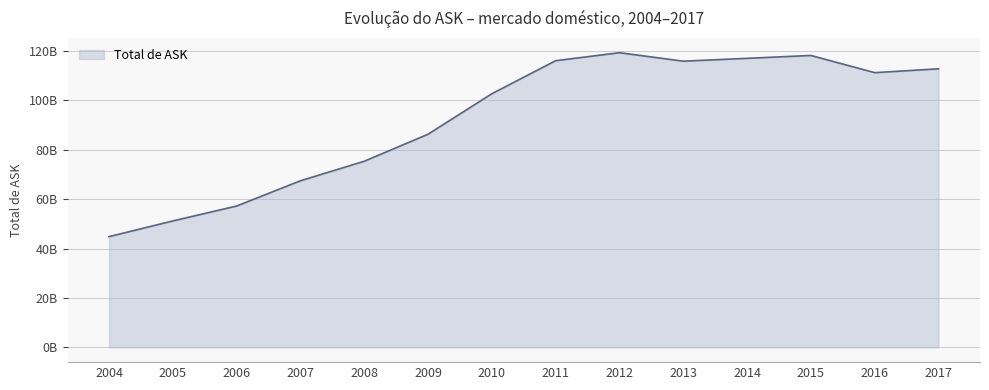

Reading left to right, list all the values displayed in this chart.

44856008321	51213763698	57248334369	67479388172	75376801822	86324699412	102731429608	116095568545	119338209573	115906930527	117052898984	118219568780	111256071111	112813249499